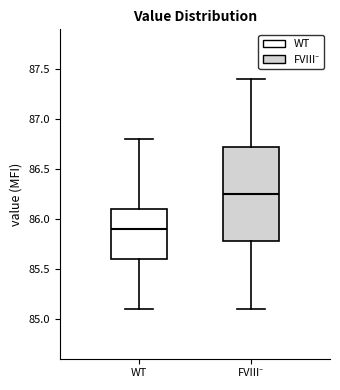

Where does the lower whisker of the box for WT end on the y-axis? The values are not printed on the chart, so give them approximately, as read against the axis.

85.10